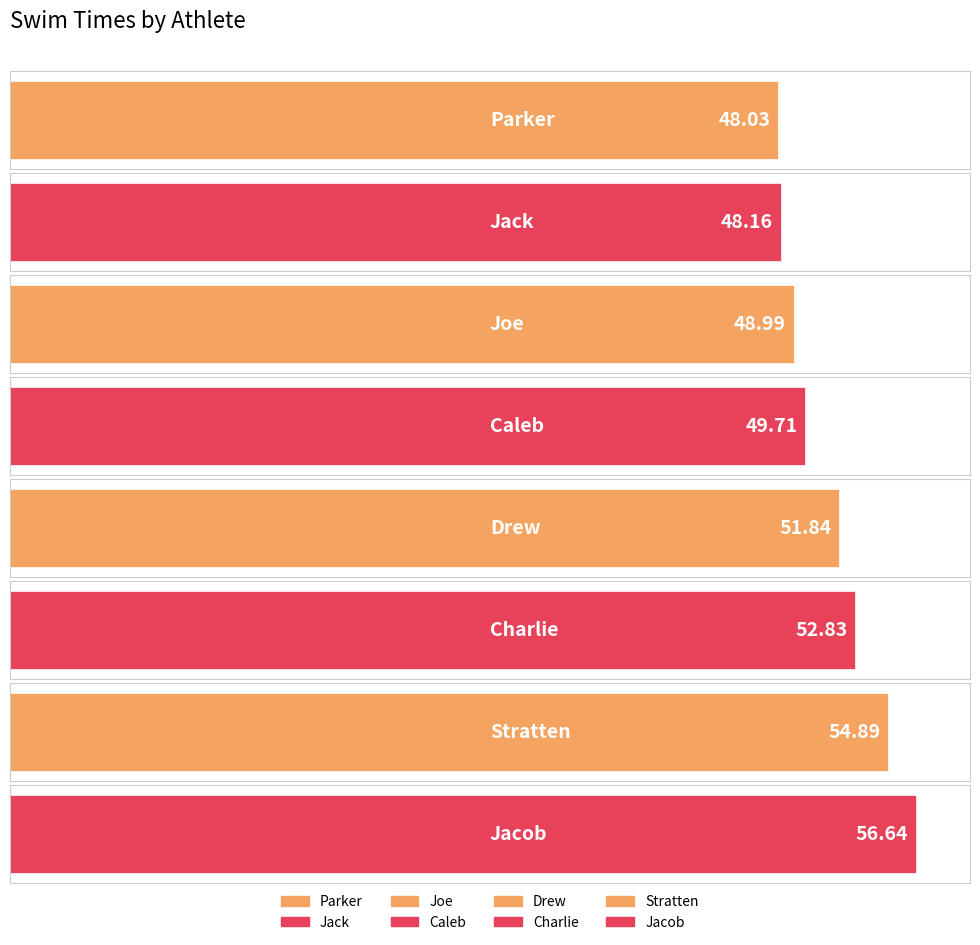

Between Joe and Jacob, which is larger?

Jacob